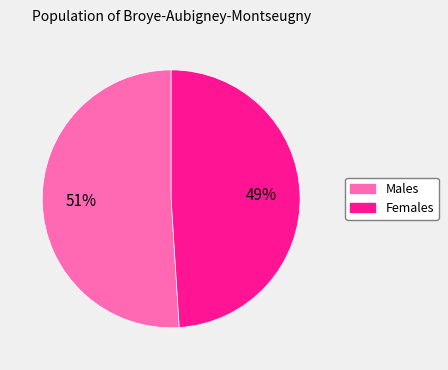

Is there a majority slice in this chart?

Yes